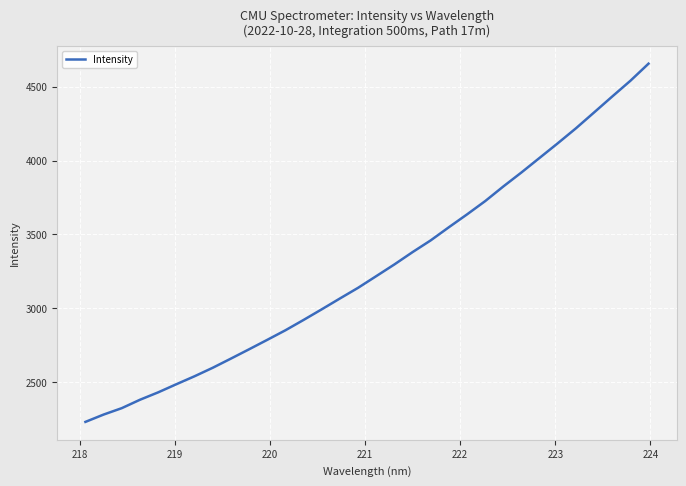

How many values are below 3217?

16